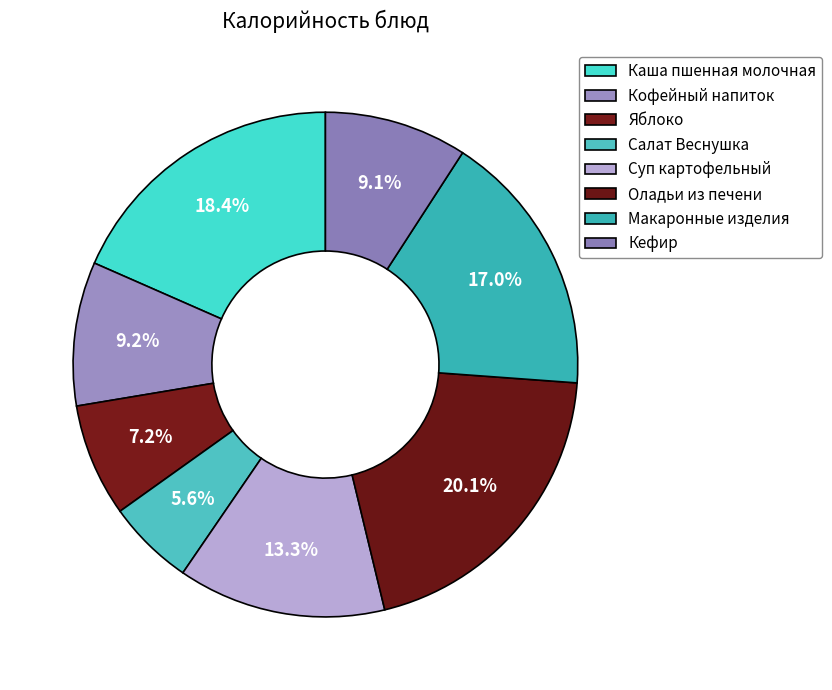

How many slices are in this pie chart?

8